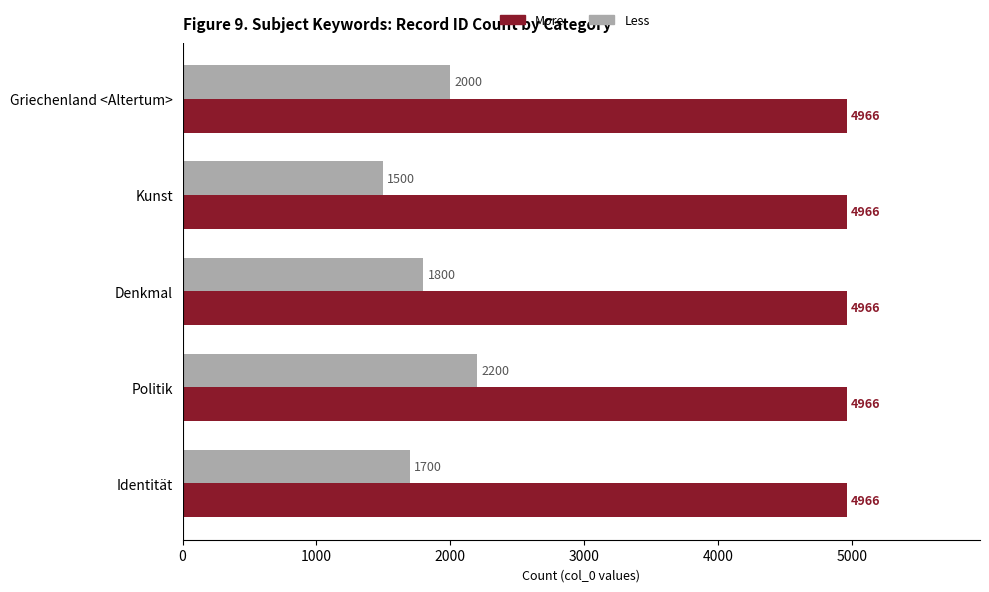

Which series has the largest range (max minus min)?

Less